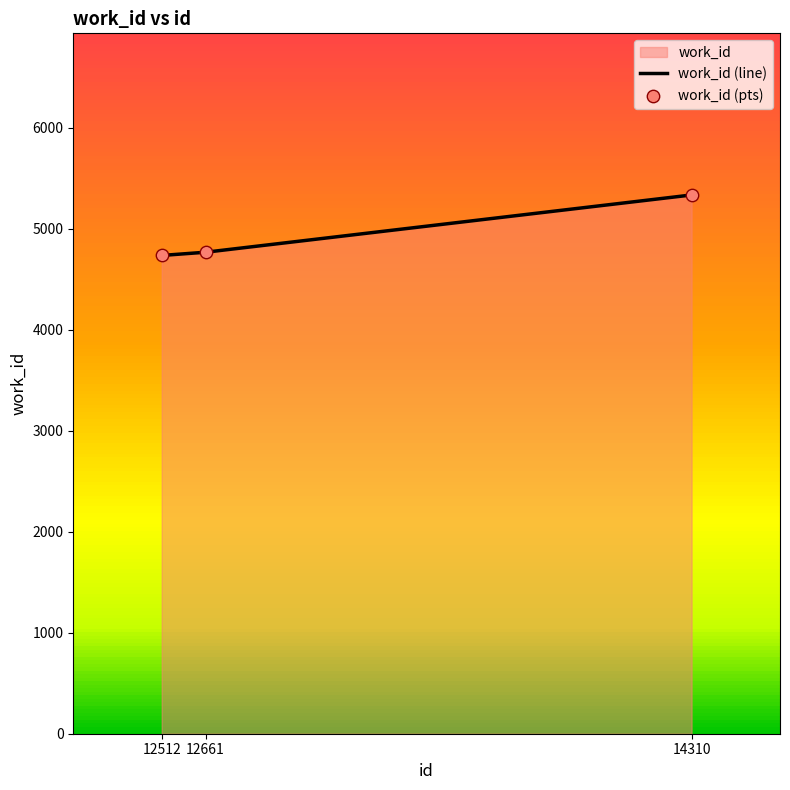

Which series has the largest total across all categories?

work_id (line)